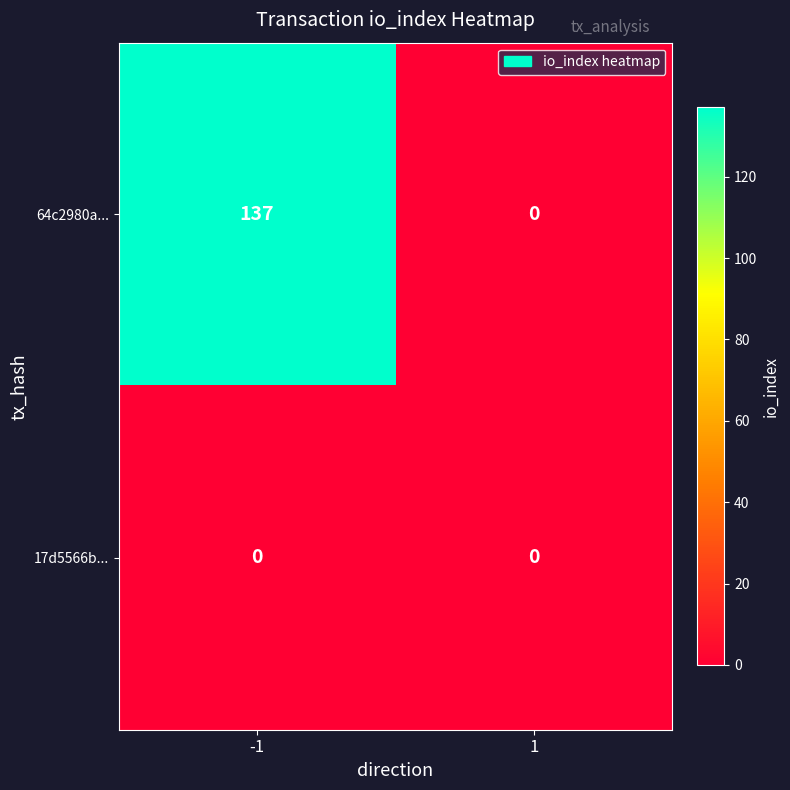

Reading left to right, transcribe all the data shown in this chart.

64c2980a...: 137	0
17d5566b...: 0	0